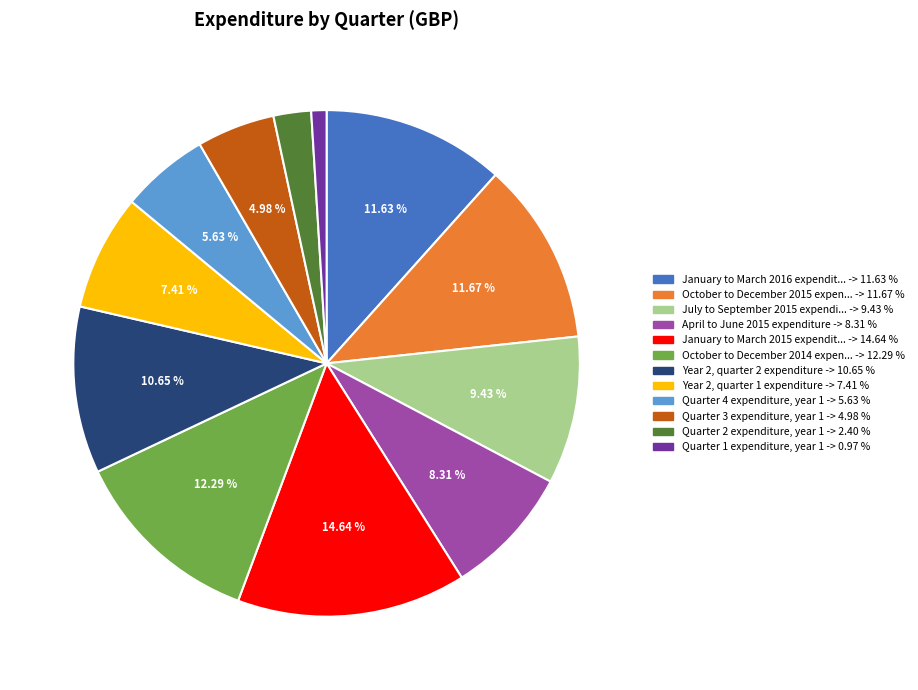

Does any single category account for the majority?

No